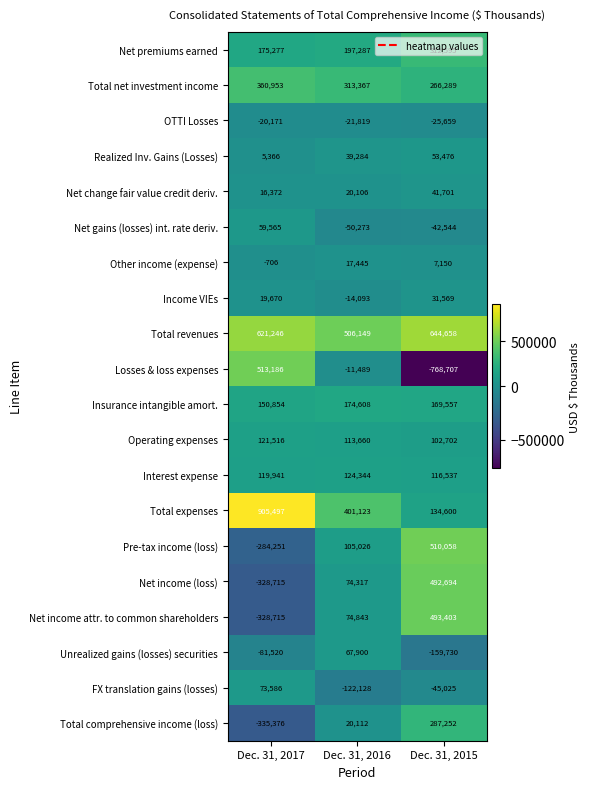

The Net change fair value credit deriv. series shows 67188 at Dec. 31, 2015. True or false?

False